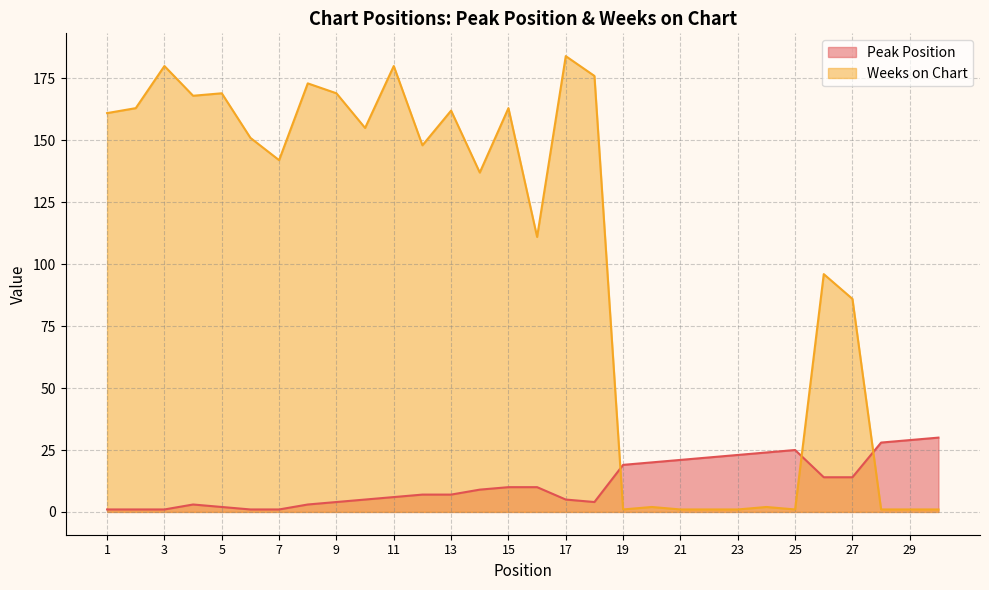

Which series has the largest total across all categories?

Weeks on Chart